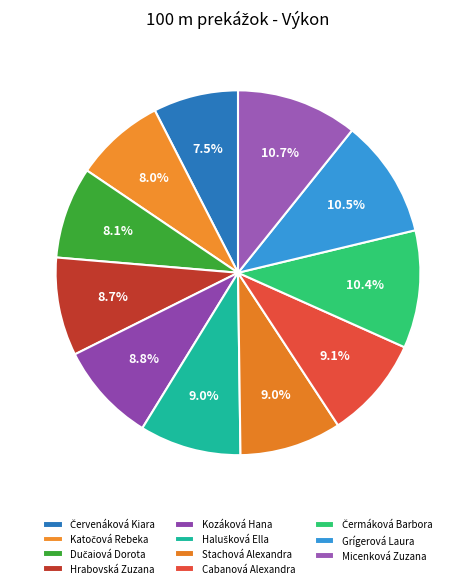

Rank the categories by value from highest to lowest.

Micenková Zuzana, Grígerová Laura, Čermáková Barbora, Cabanová Alexandra, Stachová Alexandra, Halušková Ella, Kozáková Hana, Hrabovská Zuzana, Dučaiová Dorota, Katočová Rebeka, Červenáková Kiara